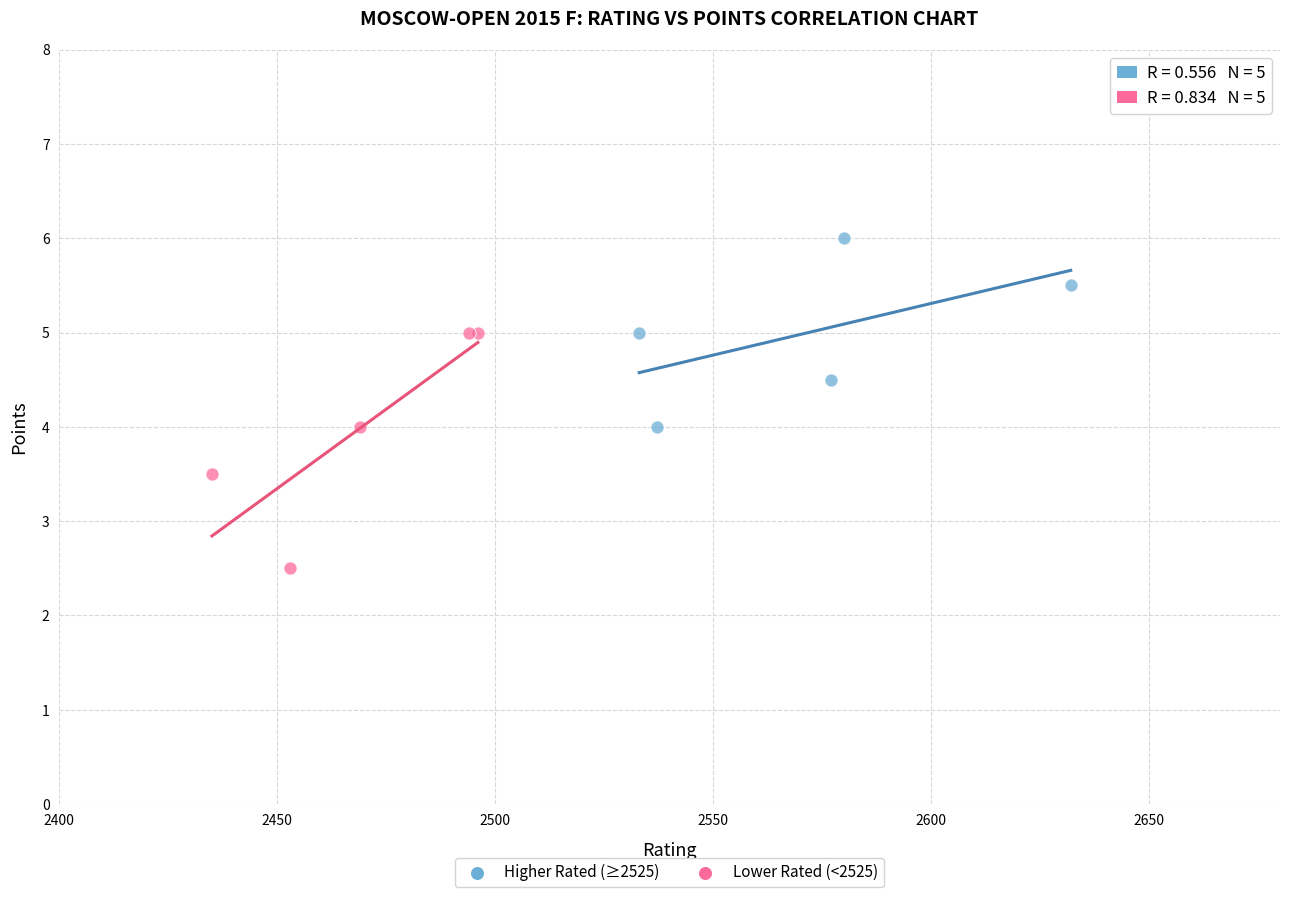

Which series contains the highest Y value?

Higher Rated (≥2525)